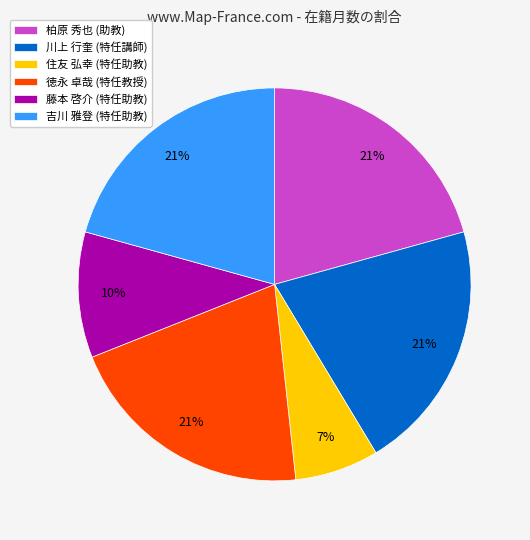

What percentage is the 藤本 啓介 (特任助教) slice, to the nearest percent?

10%